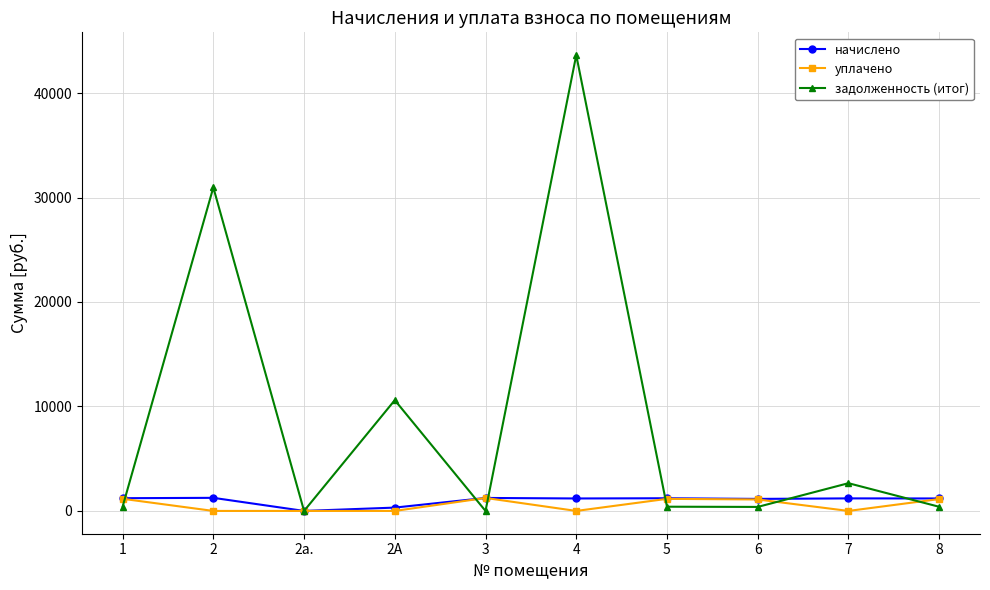

What position from the left is 4?

6